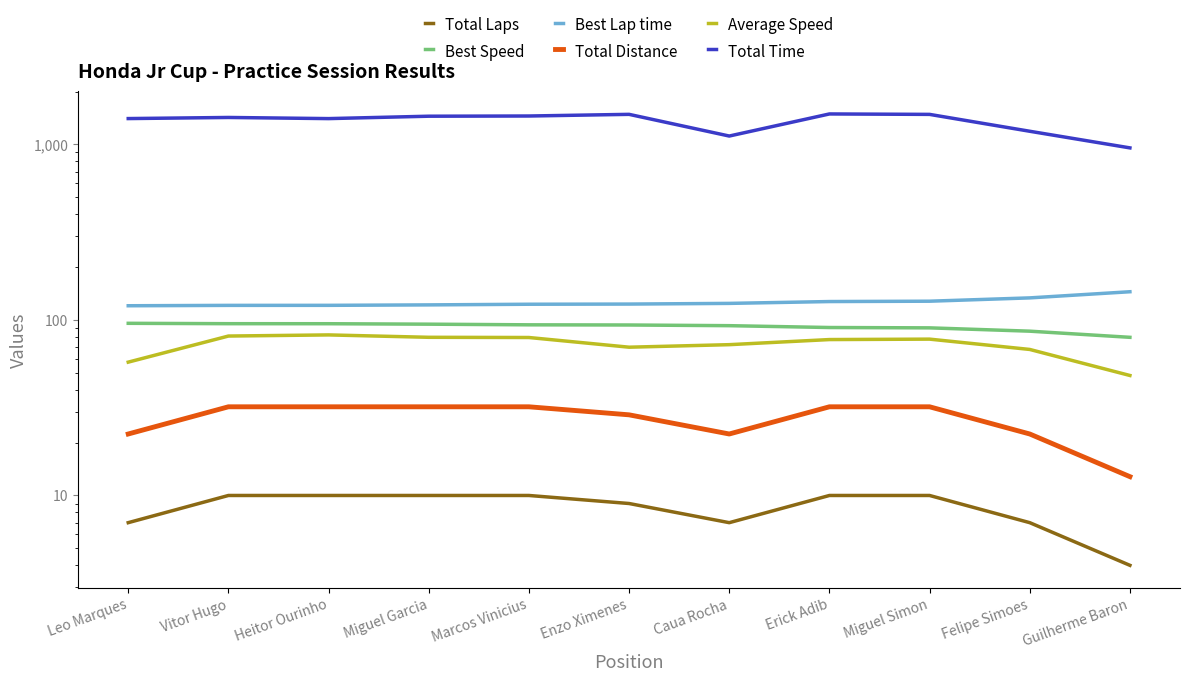

What is the difference between the highest and lowest values at Leo Marques?

1395.8